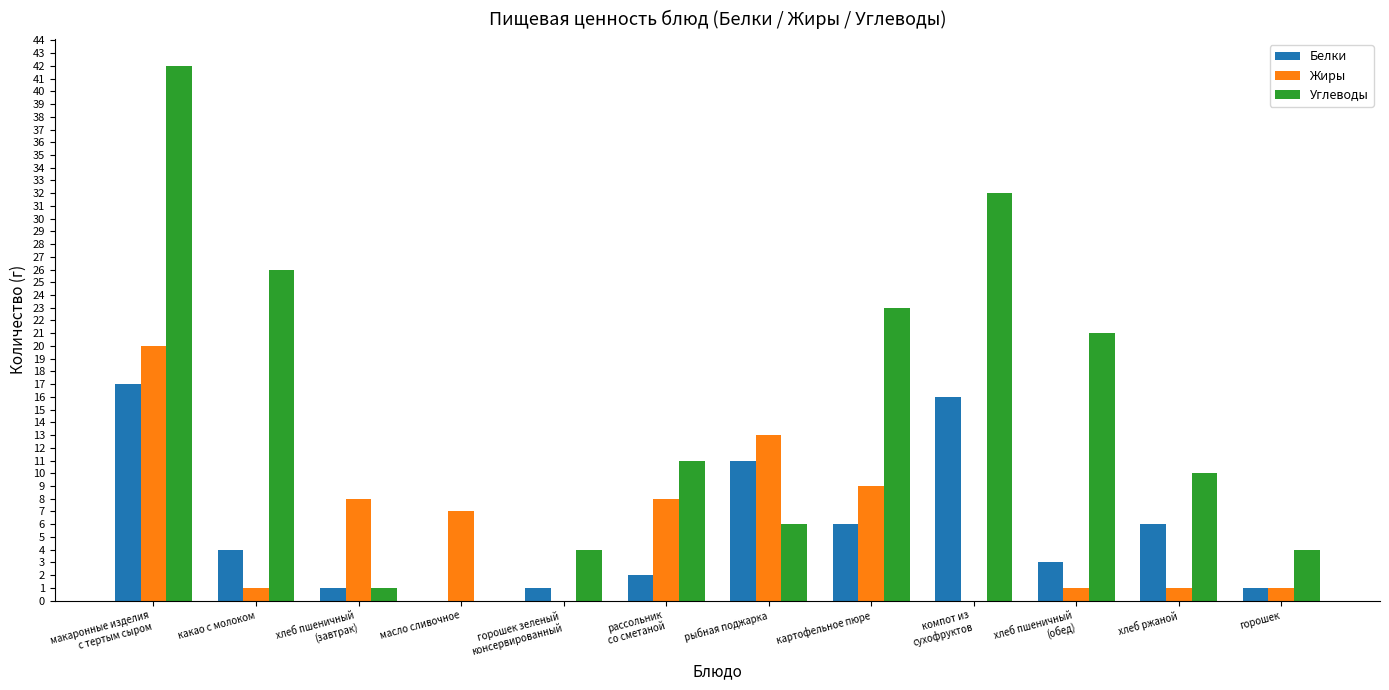

Reading right to left, what are all the values shown in this chart?

Белки: 1	6	3	16	6	11	2	1	0	1	4	17
Жиры: 1	1	1	0	9	13	8	0	7	8	1	20
Углеводы: 4	10	21	32	23	6	11	4	0	1	26	42